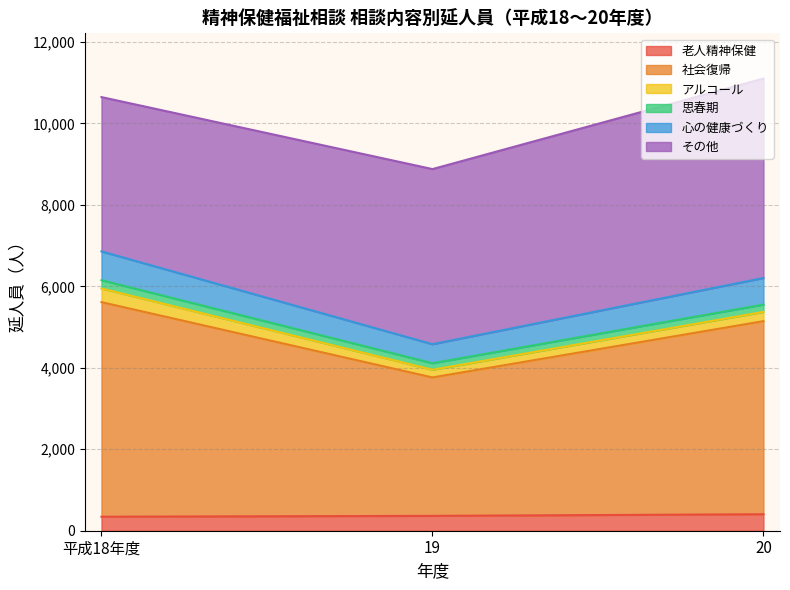

Between 19 and 20, which series saw the biggest shift?

社会復帰